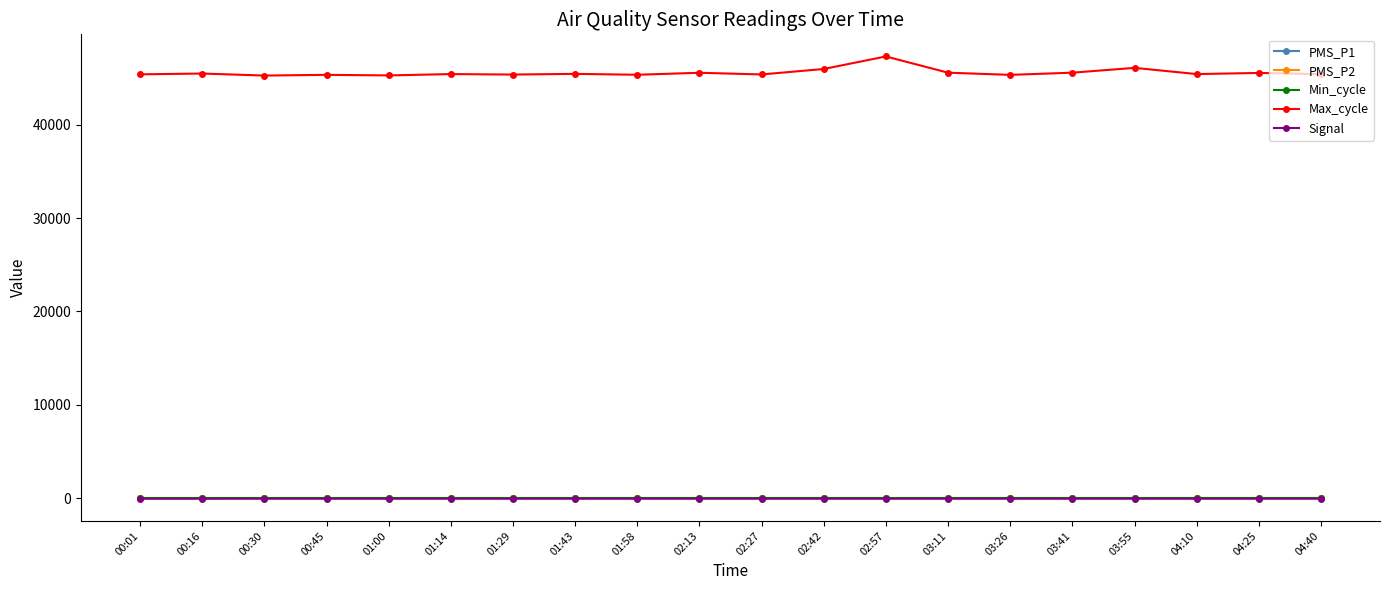

How many data points in PMS_P2 are above 0?

7